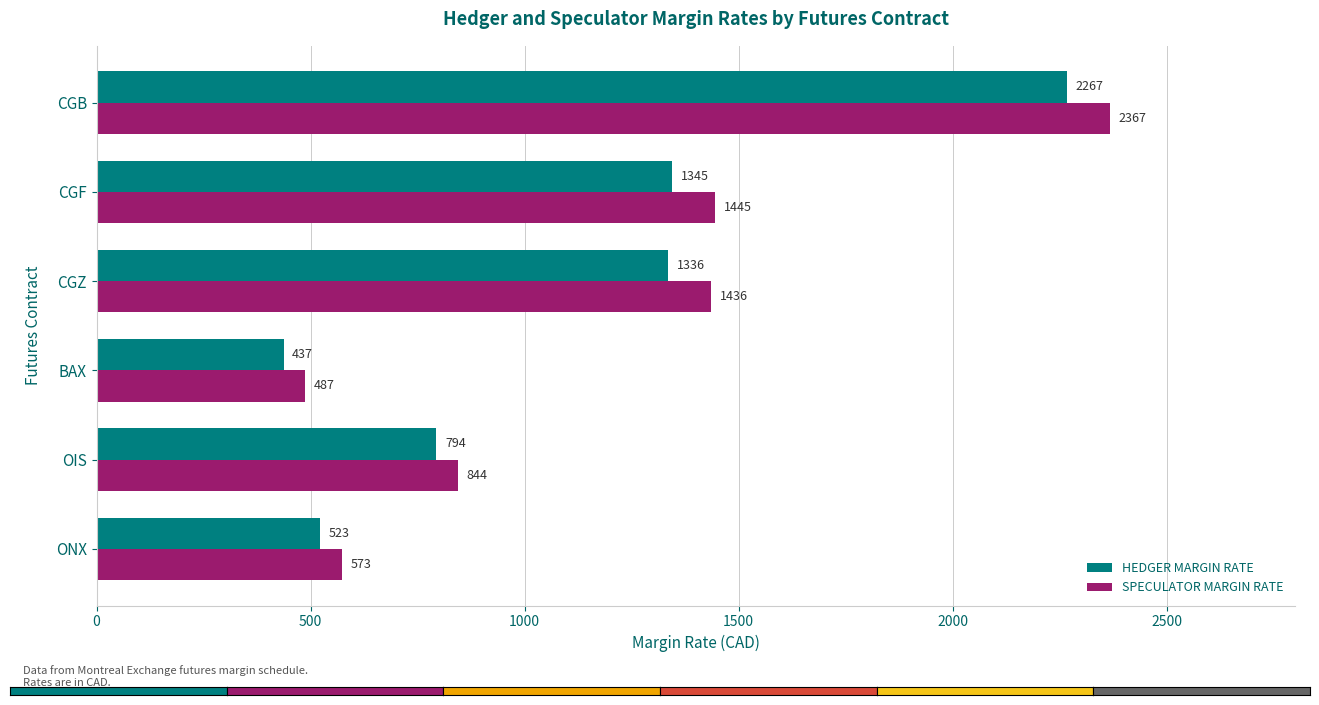

Which series has the largest total across all categories?

SPECULATOR MARGIN RATE